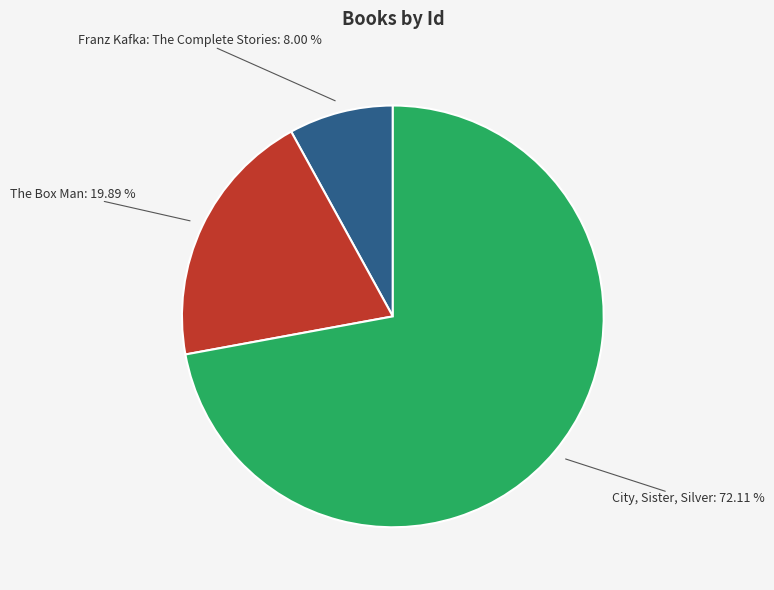

Is there a majority slice in this chart?

Yes